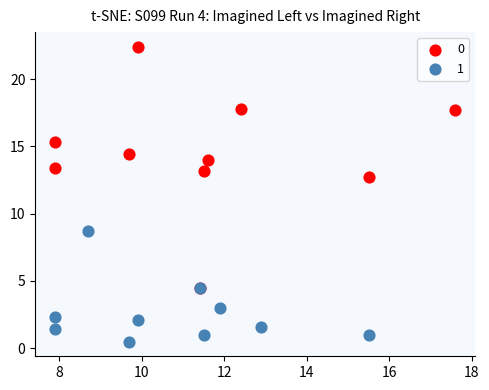

What are all the series names shown in the legend?

0, 1